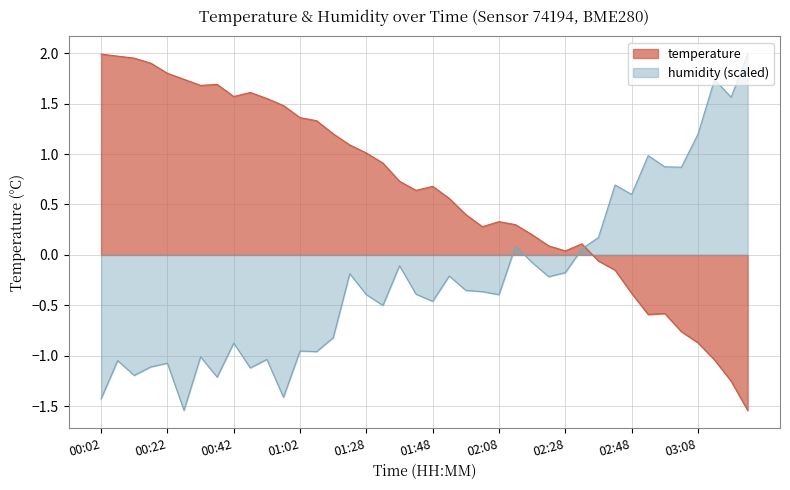

What is the approximate value of humidity at 00:52?

-1.0